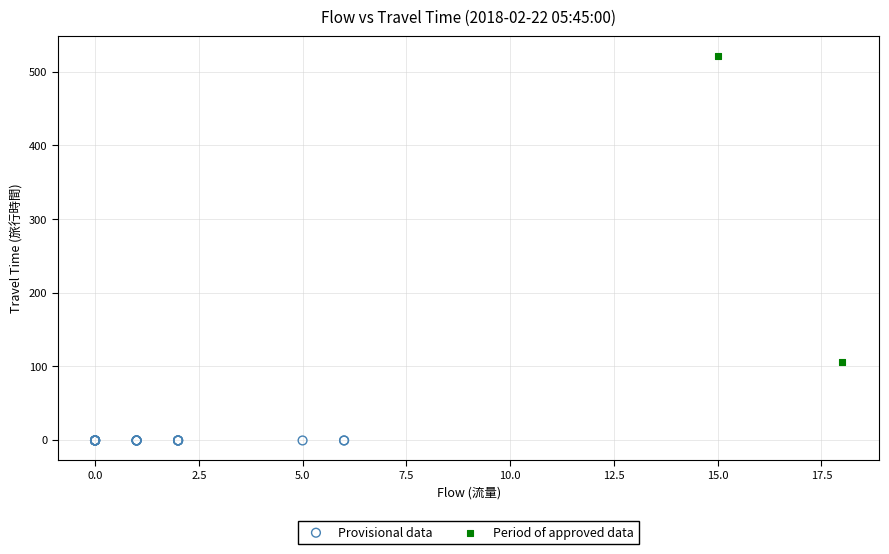

What are all the series names shown in the legend?

Provisional data, Period of approved data